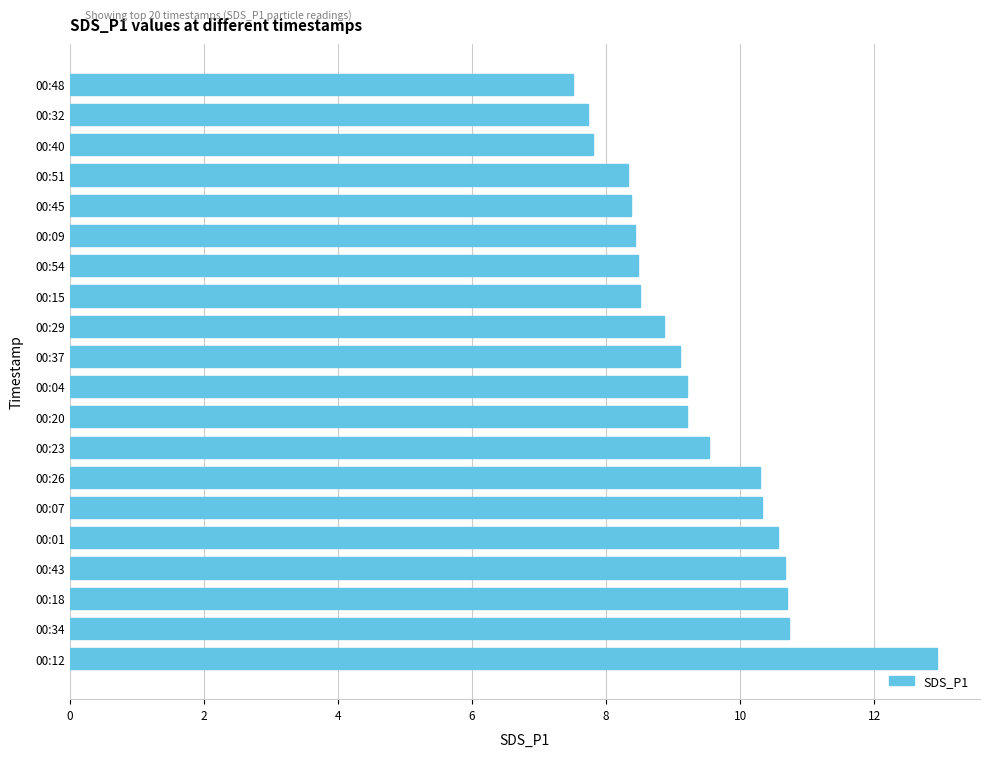

Read the value at 00:23.

9.5